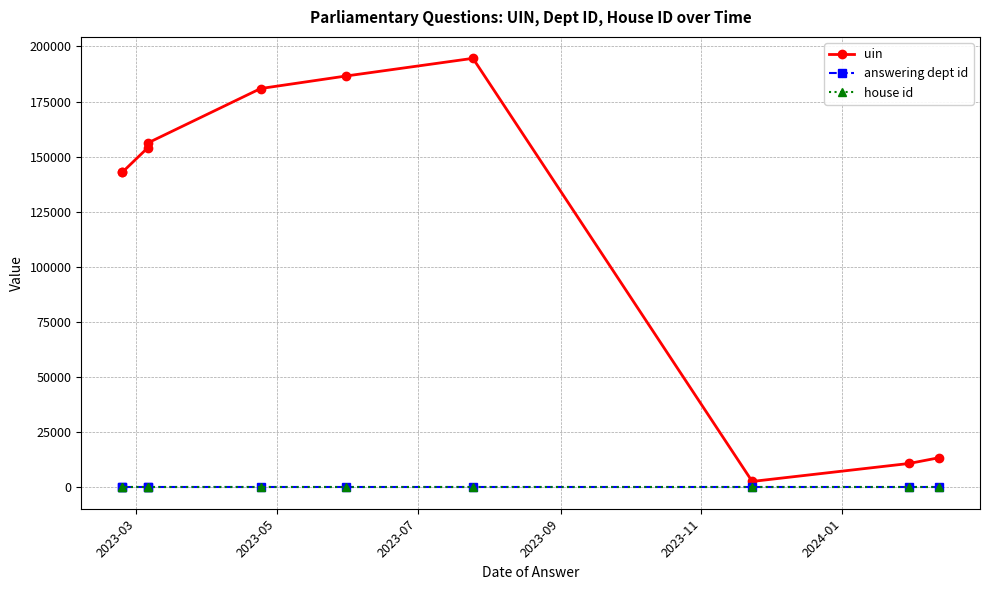

Does the chart display data point markers on the line(s)?

Yes